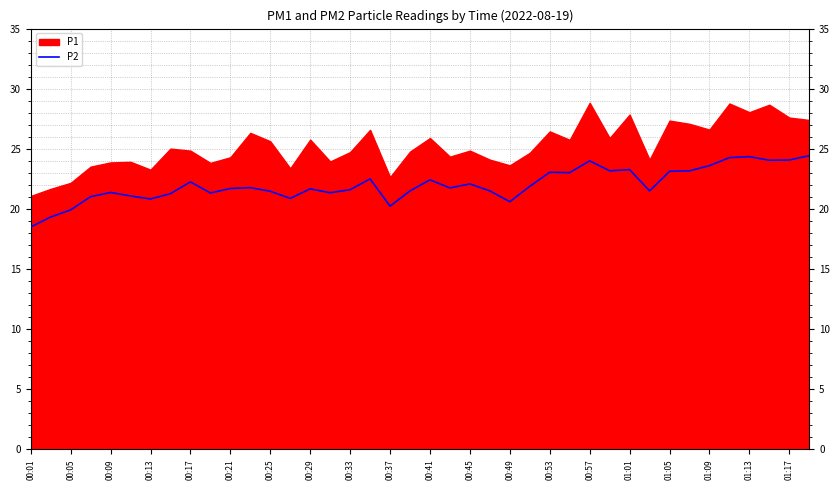

Is it true that P2 equals 22.4 at 00:41?

True